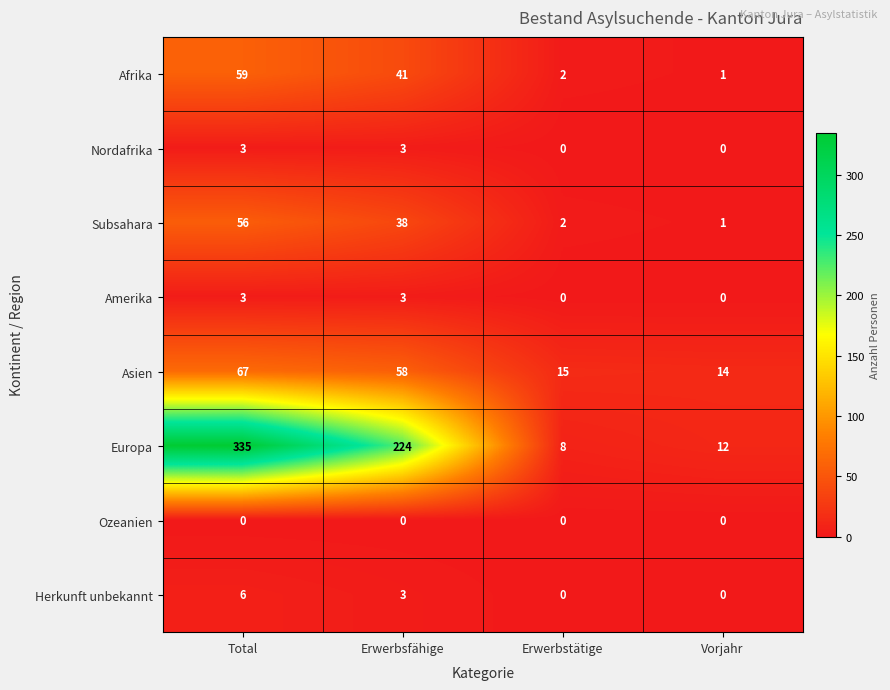

What is the minimum value for Asien?

14